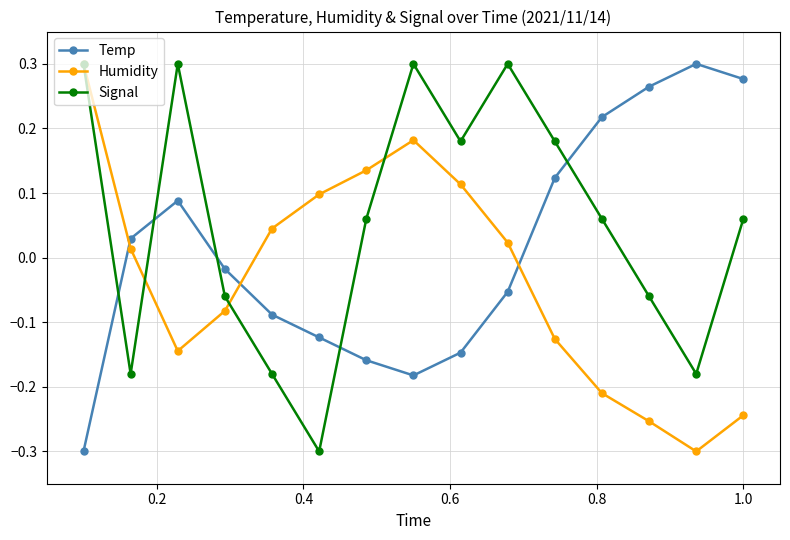

How many interior local valleys does the Signal series have?

4